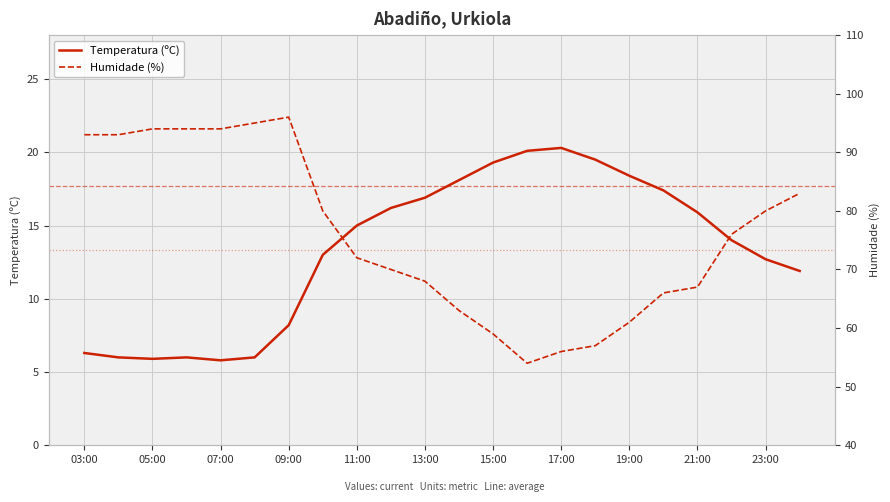

In Humidade (%), how many points are higher than both neighbors (excluding endpoints)?

1